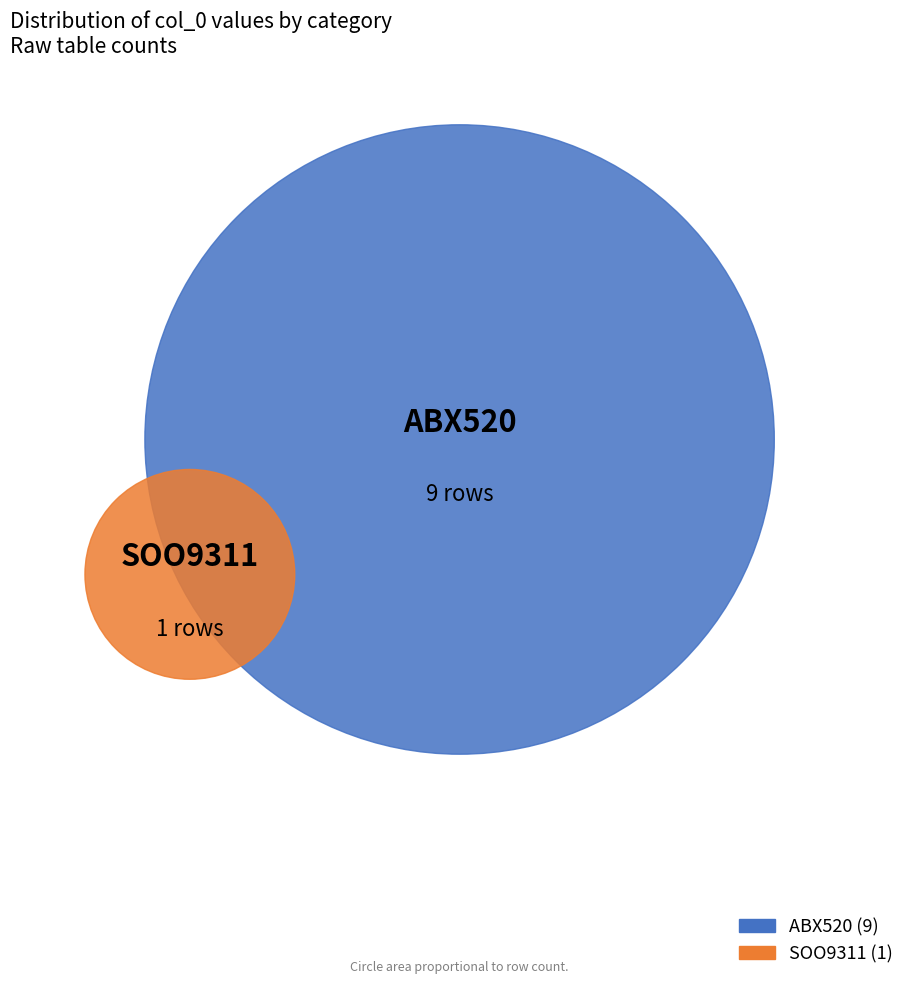

To the nearest percent, what is the average slice percentage?

50%